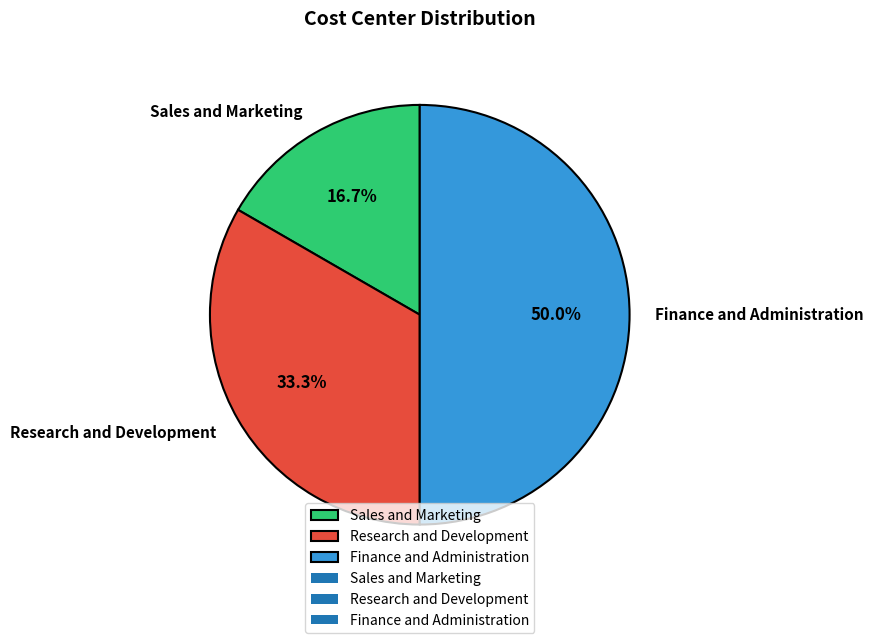

Approximately how many times larger is the value at Sales and Marketing compared to Research and Development?

0.5